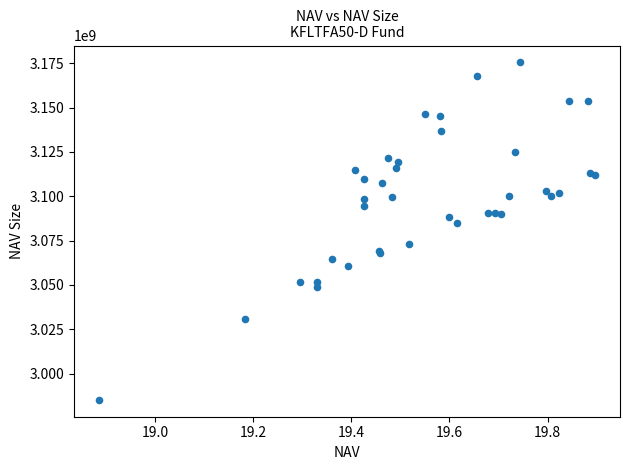

What Y value in the scatter plot is closest to 3080337980?

3084971690.6